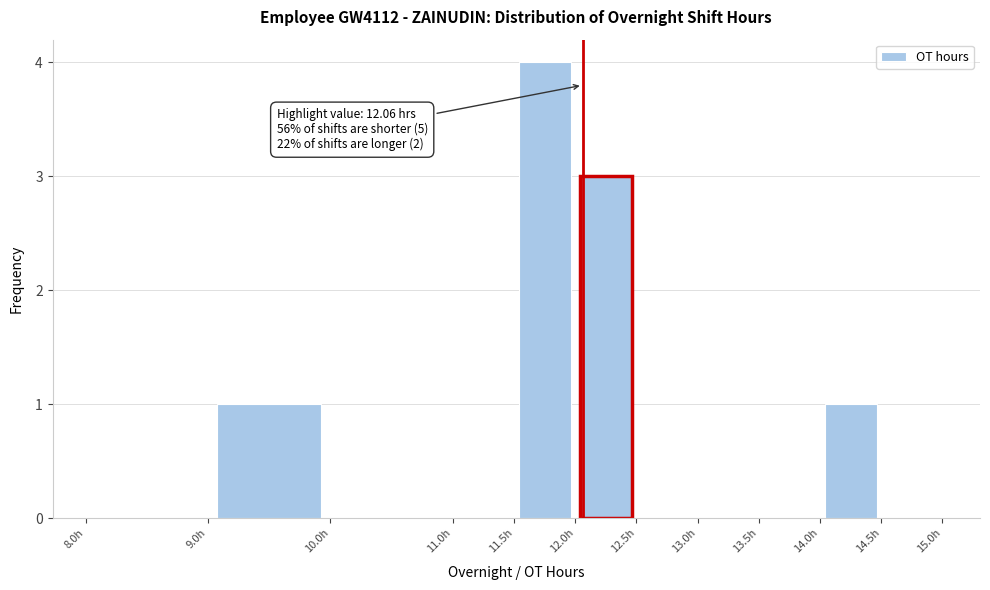

Over which range of the x-axis is the bar tallest?

11.5 to 12.0